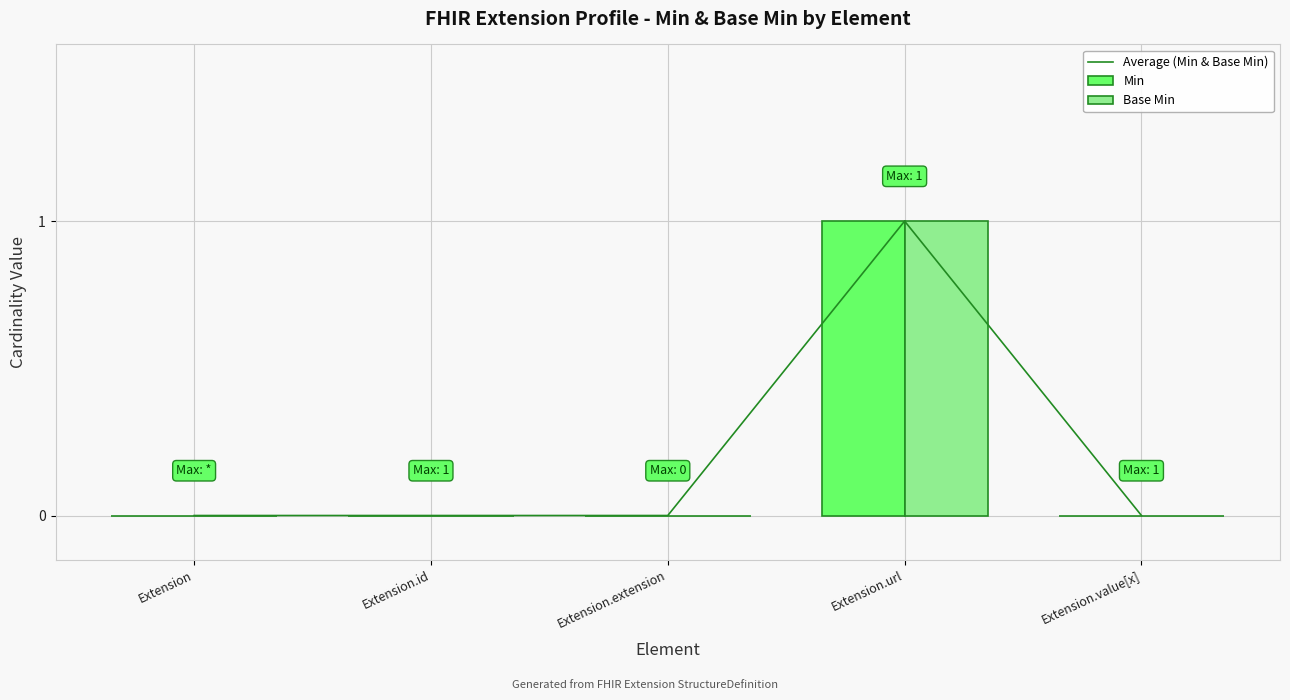

How many values in the Average (Min & Base Min) series exceed 0?

1